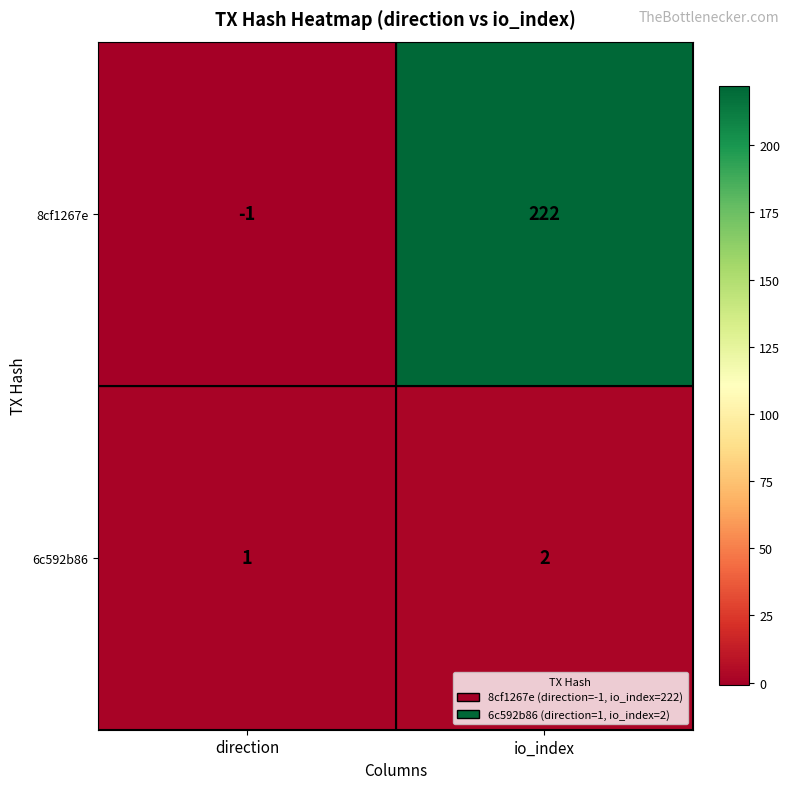

At which category is the sum across all series the highest?

io_index